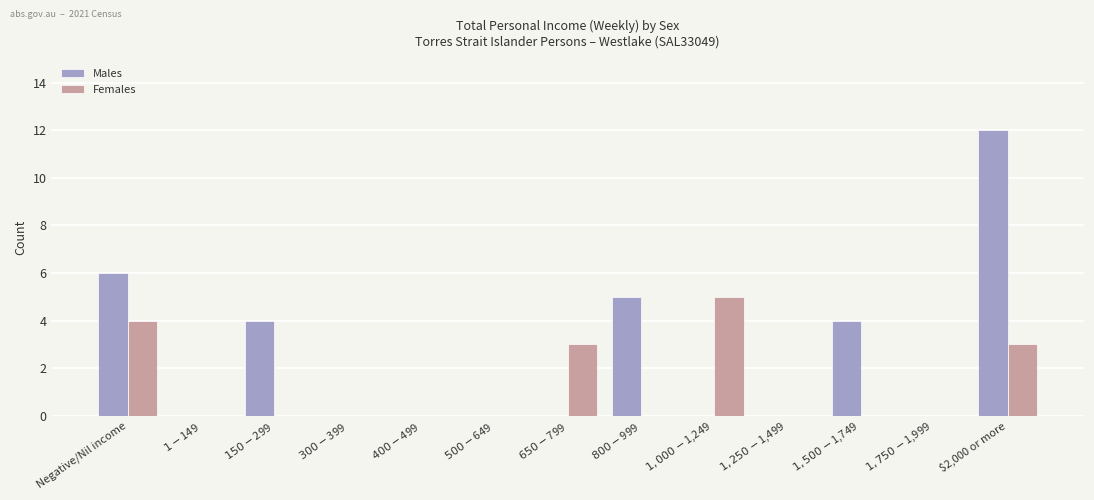

What are all the series names shown in the legend?

Males, Females